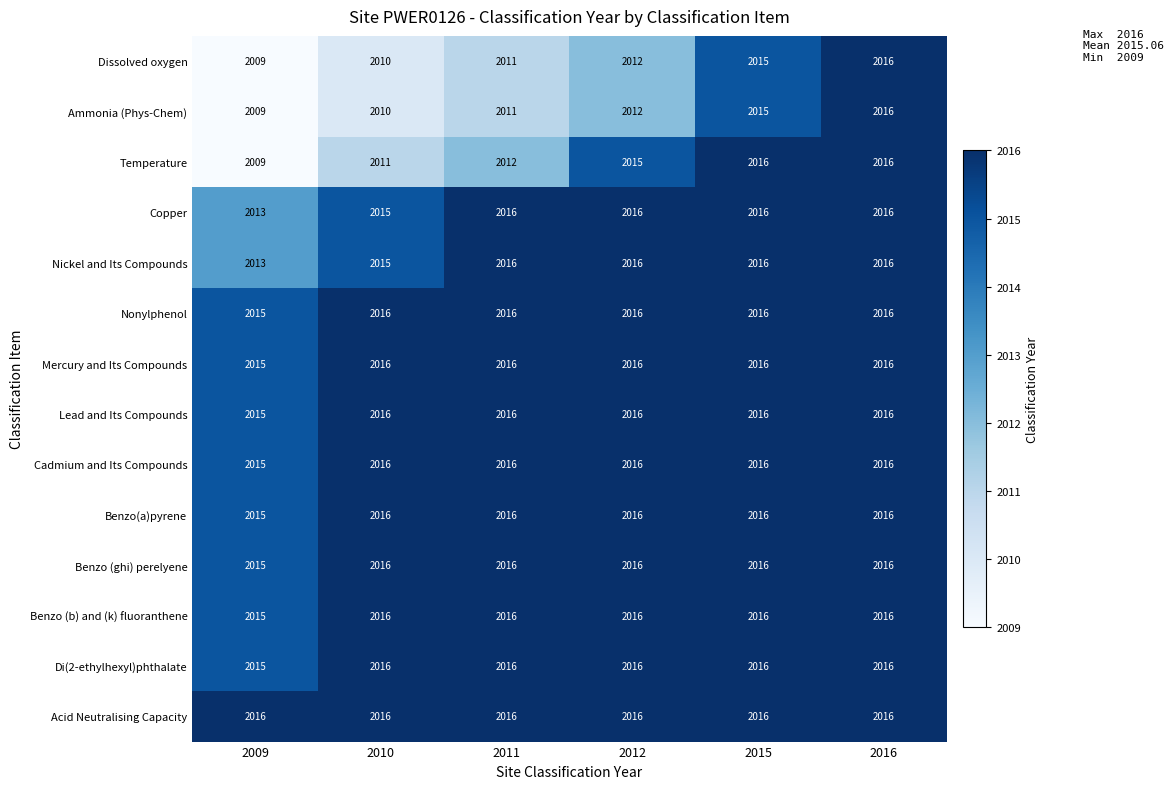

The Benzo (b) and (k) fluoranthene series shows 2016 at 2015. True or false?

True